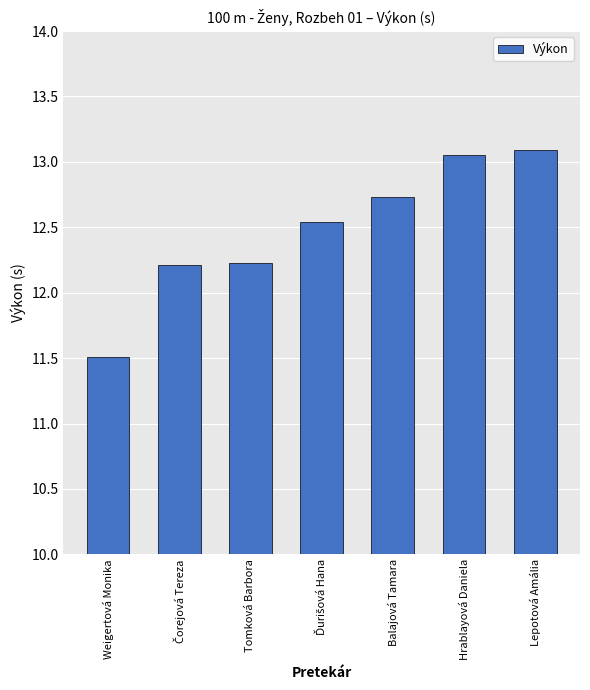

What is the sum of the values at Lepotová Amália and Hrablayová Daniela?

26.1